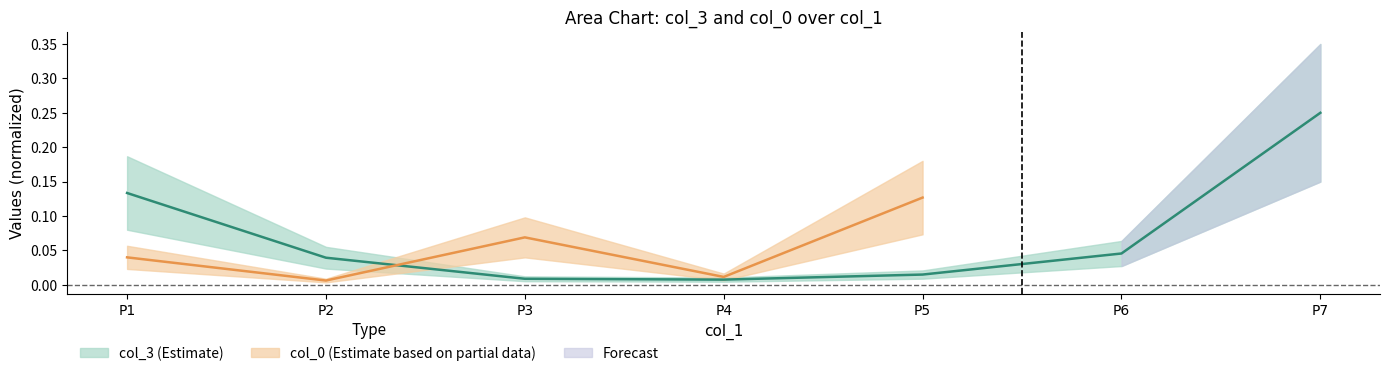

Reading right to left, transcribe all the data shown in this chart.

0.2	0.0	0.0	0.0	0.0	0.0	0.1